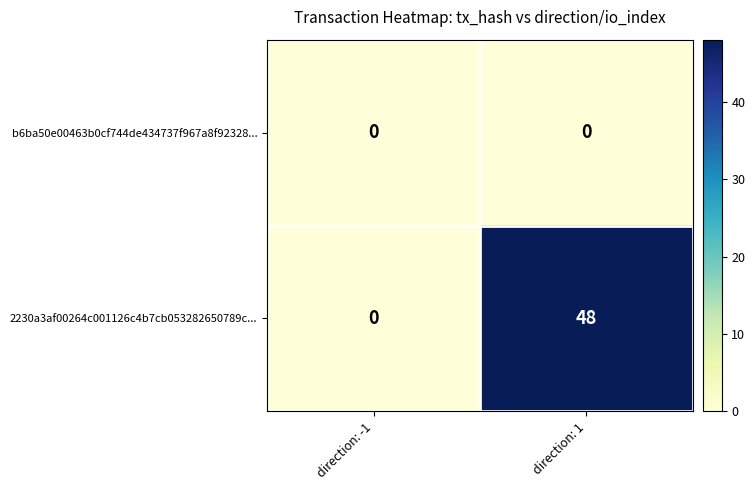

Reading right to left, extract all data points from this chart.

b6ba50e00463b0cf744de434737f967a8f92328...: direction: 1=0	direction: -1=0
2230a3af00264c001126c4b7cb053282650789c...: direction: 1=48	direction: -1=0